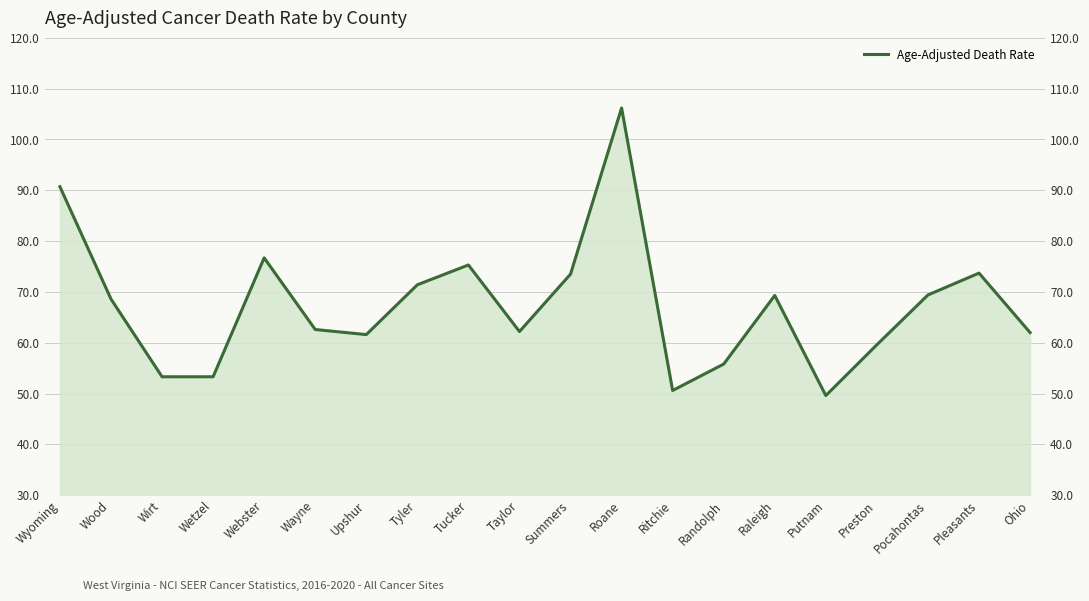

What is the approximate value at Wetzel?

53.3